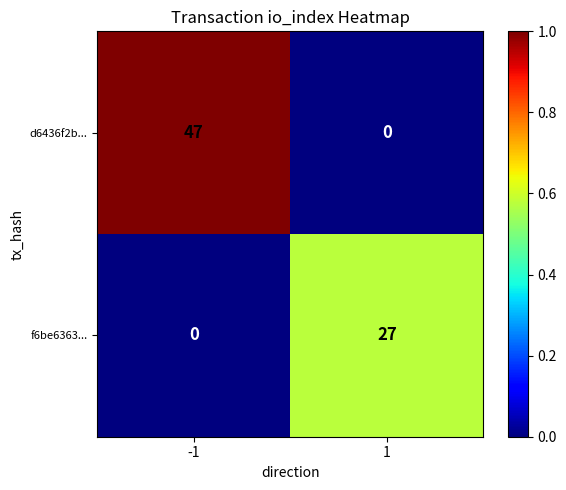

True or false: d6436f2b... has a value of 65 at -1.

False